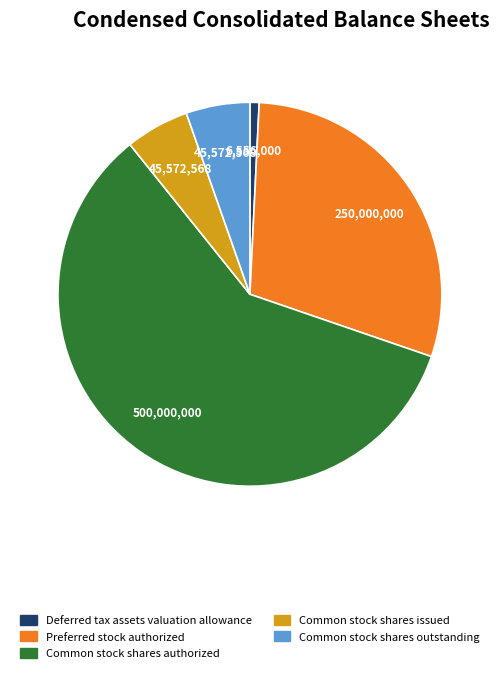

Does any single category account for the majority?

Yes